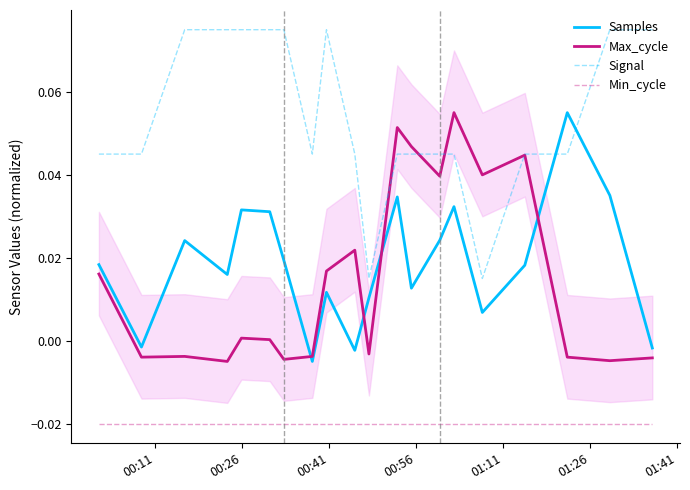

Reading left to right, transcribe all the data shown in this chart.

Samples: 0.0	-0.0	0.0	0.0	0.0	0.0	0.0	-0.0	0.0	-0.0	0.0	0.0	0.0	0.0	0.0	0.0	0.0	0.1	0.0	-0.0
Max_cycle: 0.0	-0.0	-0.0	-0.0	0.0	0.0	-0.0	-0.0	0.0	0.0	-0.0	0.1	0.0	0.0	0.1	0.0	0.0	-0.0	-0.0	-0.0
Signal: 0.0	0.0	0.1	0.1	0.1	0.1	0.1	0.0	0.1	0.0	0.0	0.0	0.0	0.0	0.0	0.0	0.0	0.0	0.1	0.1
Min_cycle: -0.0	-0.0	-0.0	-0.0	-0.0	-0.0	-0.0	-0.0	-0.0	-0.0	-0.0	-0.0	-0.0	-0.0	-0.0	-0.0	-0.0	-0.0	-0.0	-0.0